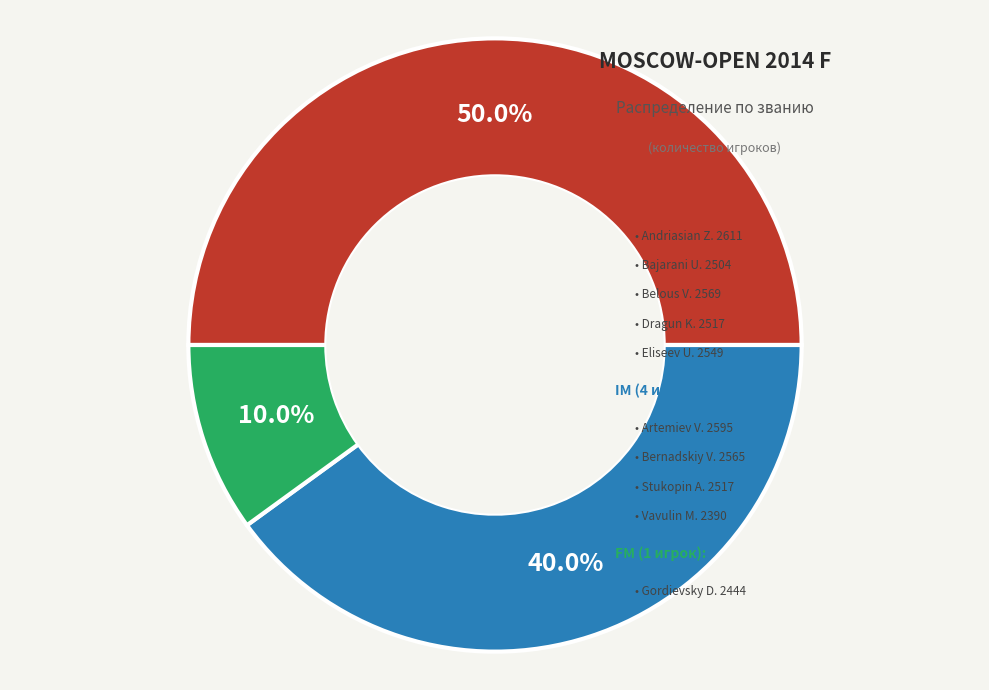

Is there any slice that represents more than half of the pie?

No